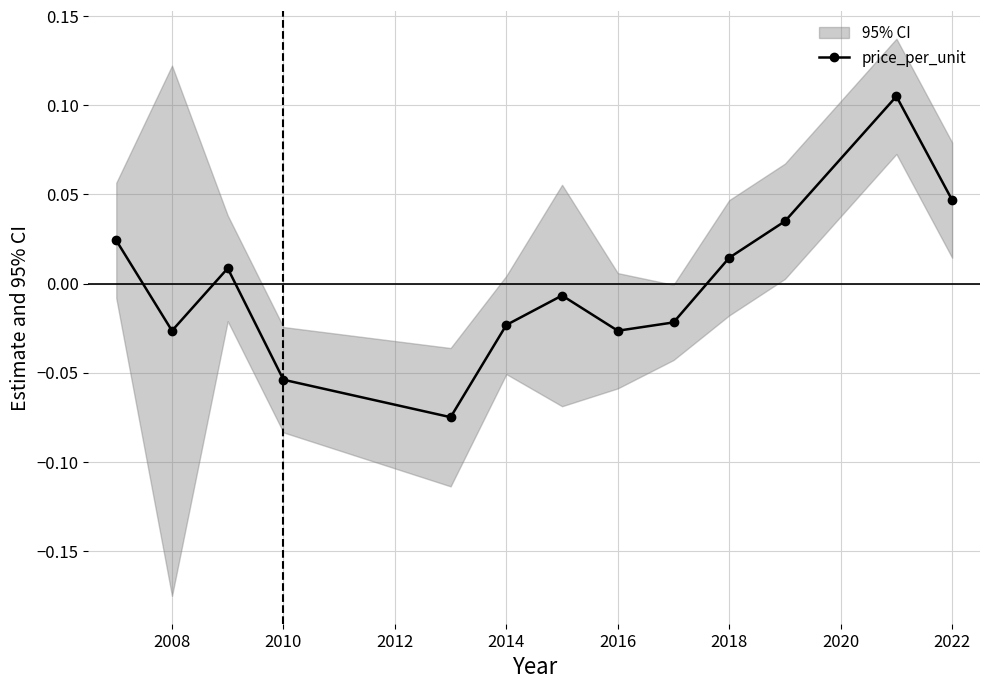

In price_per_unit, how many points are lower than both neighbors (excluding endpoints)?

3